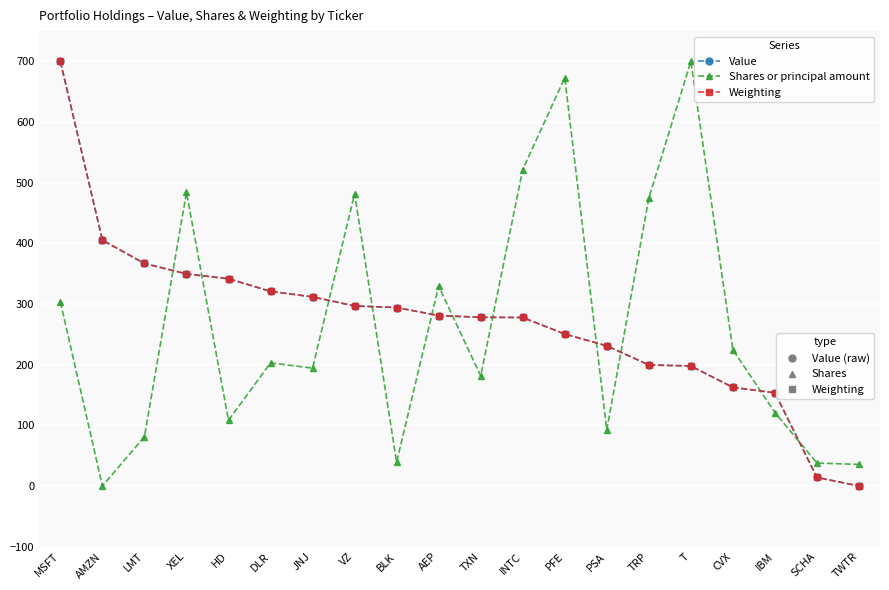

What is the spread (max minus min) of values at BLK?

254.9